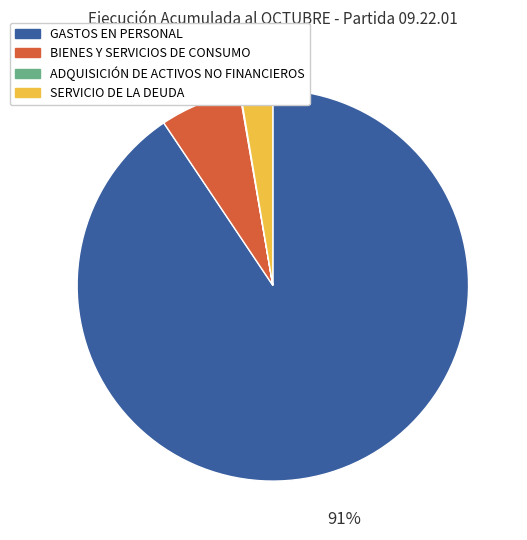

Which category has the biggest portion of the pie?

GASTOS EN PERSONAL